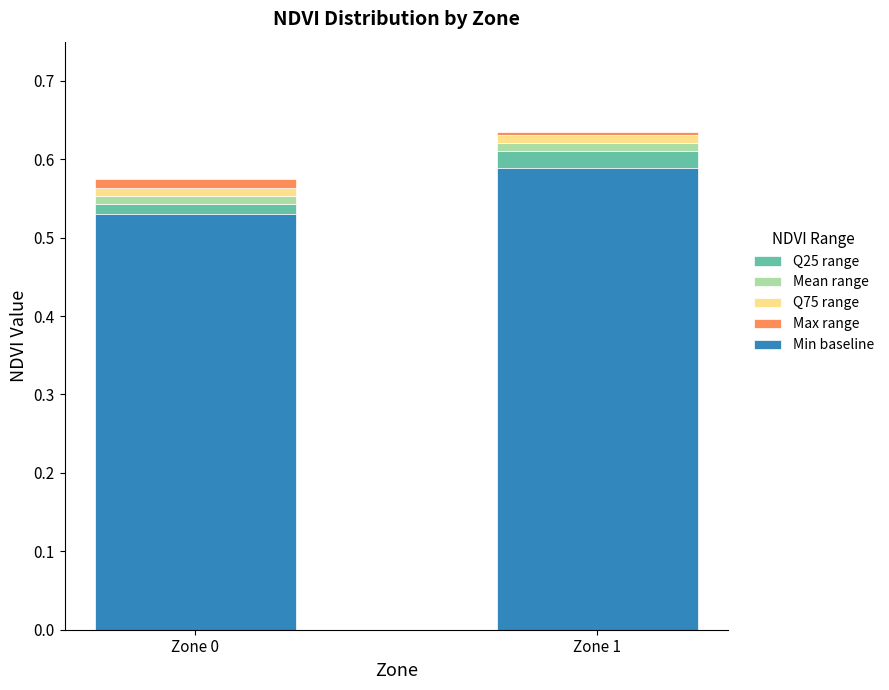

How many Min baseline values are between 0 and 1?

2